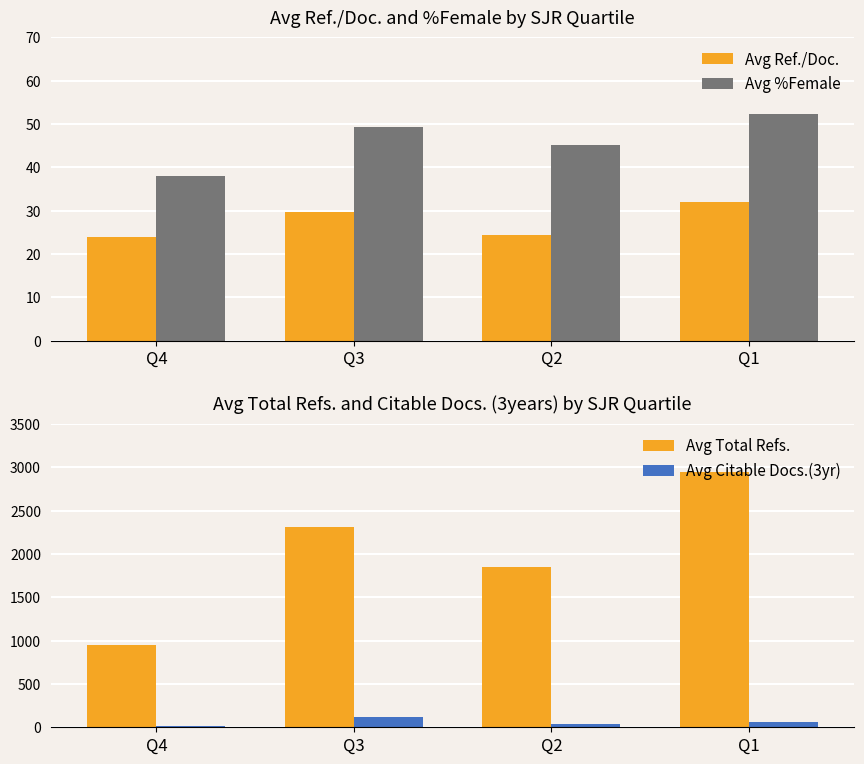

What is the average value of the Avg Total Refs. series?

2015.5